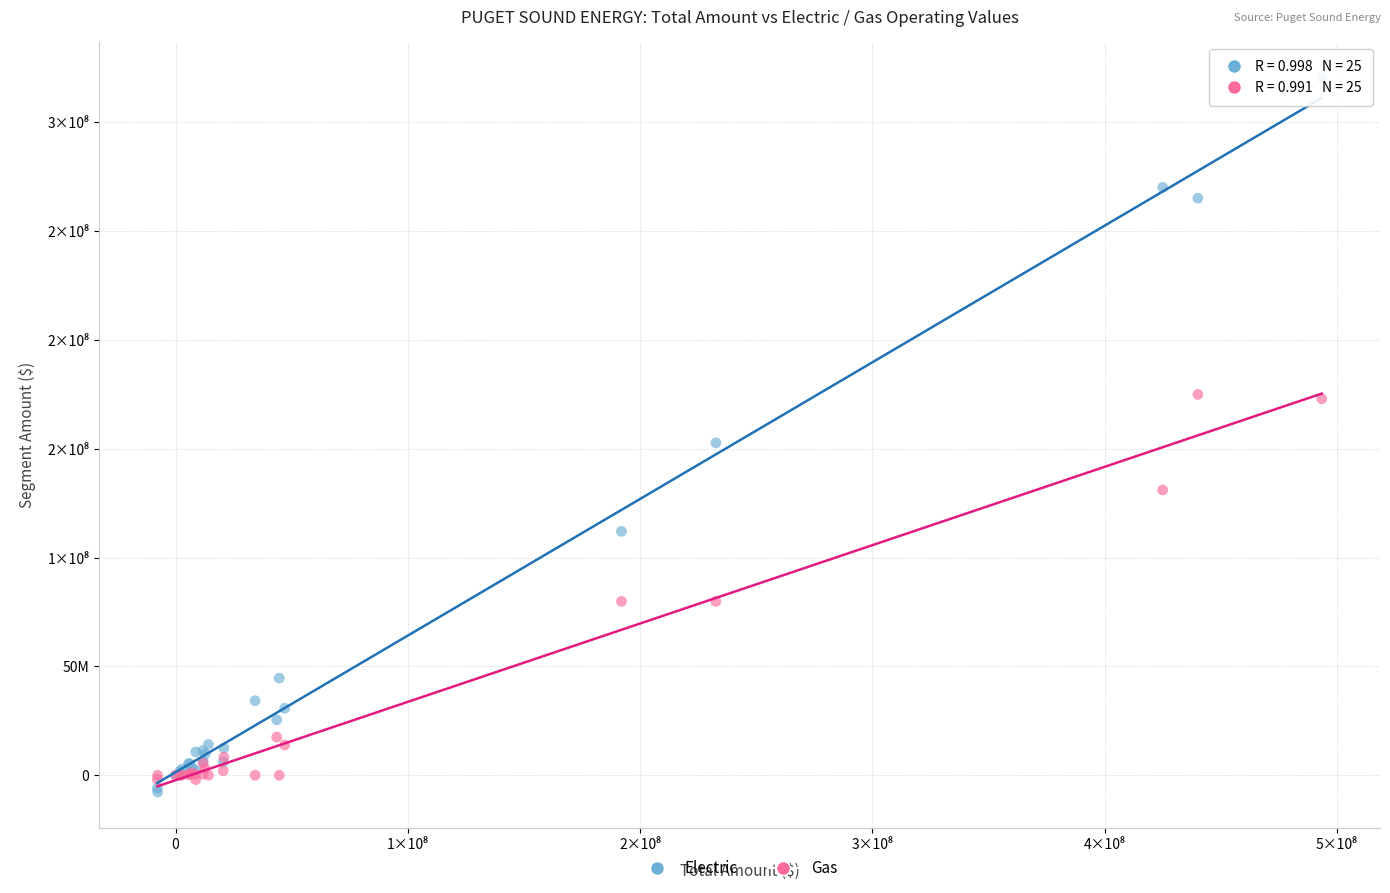

Which series has the widest spread of Y values?

Electric